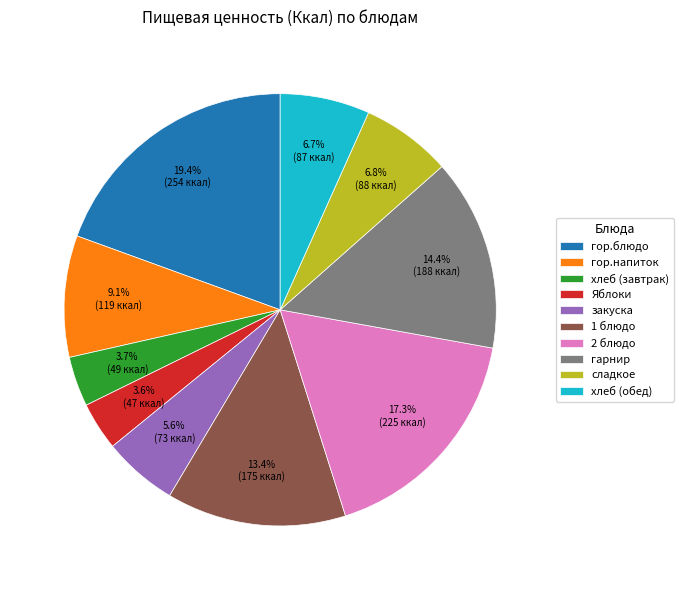

Do хлеб (обед) and хлеб (завтрак) together represent more than half of the pie?

No